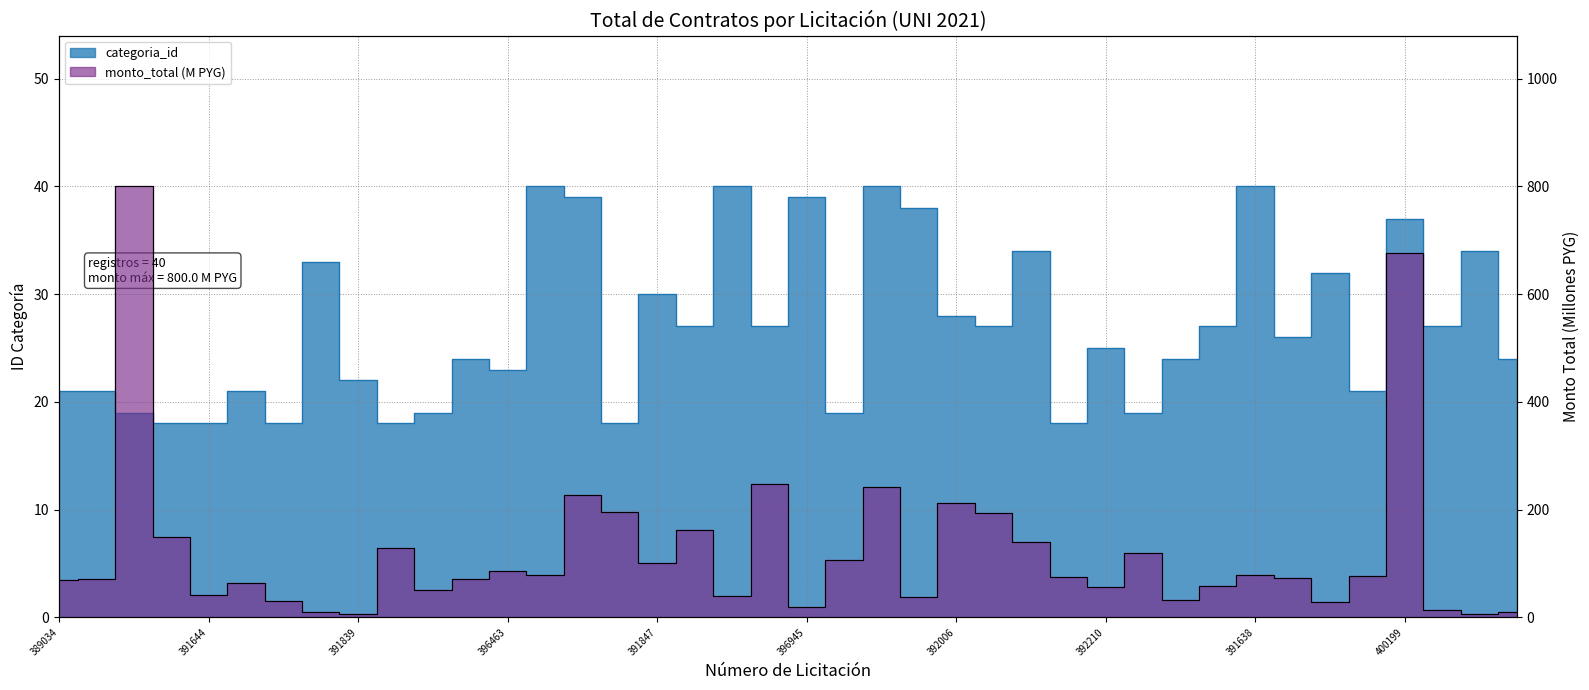

Does the chart display data point markers on the line(s)?

No